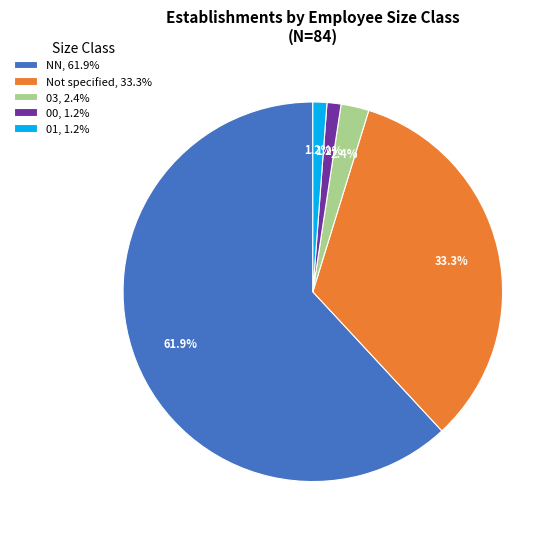

Which slice is the largest?

NN, 61.9%